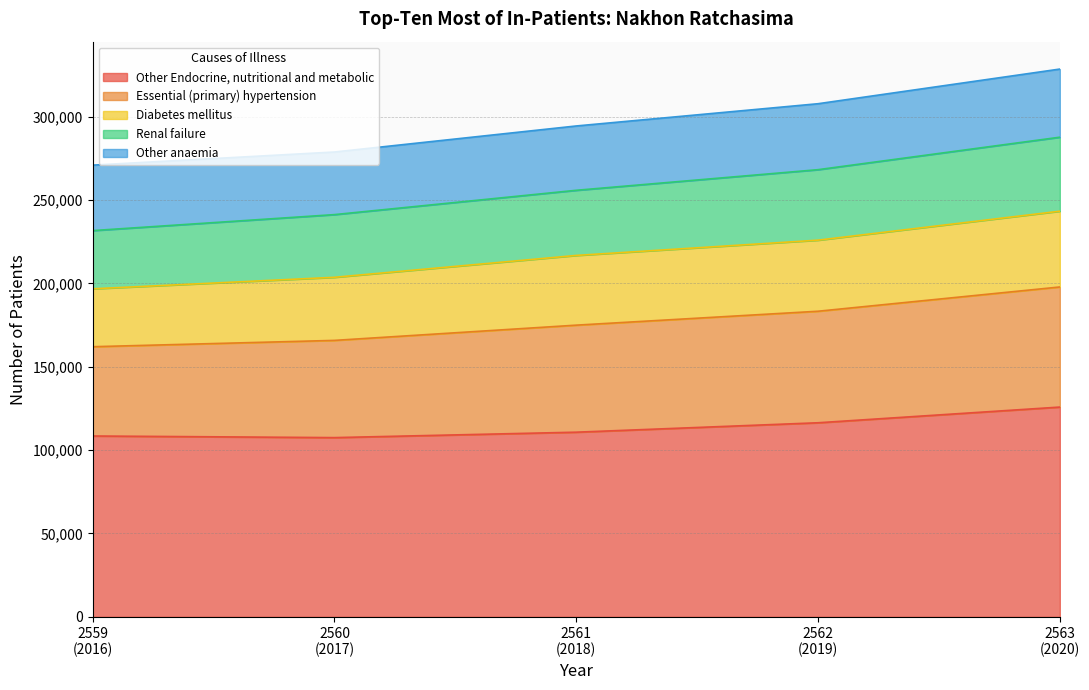

What is the highest value of the Other Endocrine, nutritional and metabolic series?

125820